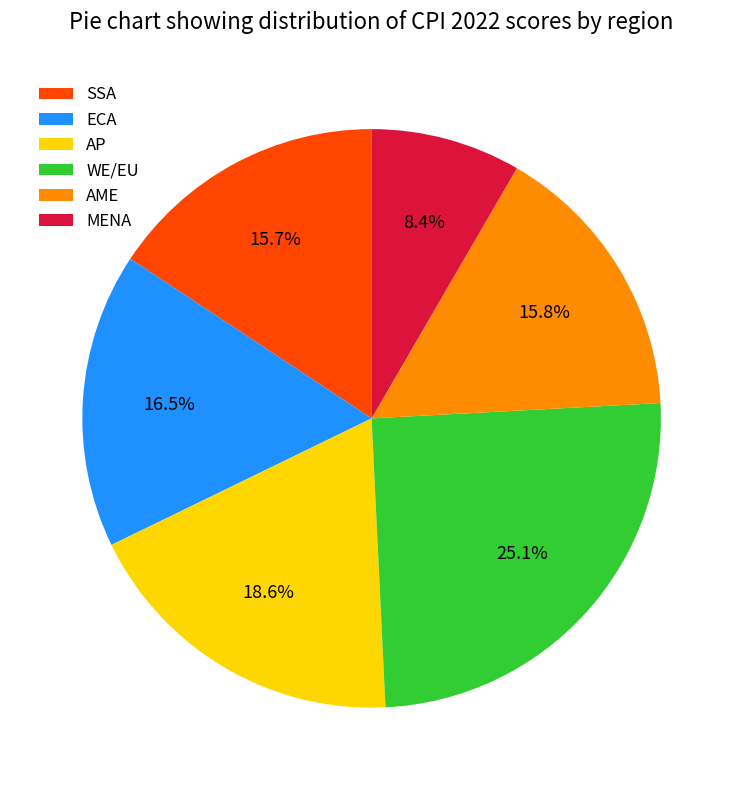

Is there any slice that represents more than half of the pie?

No